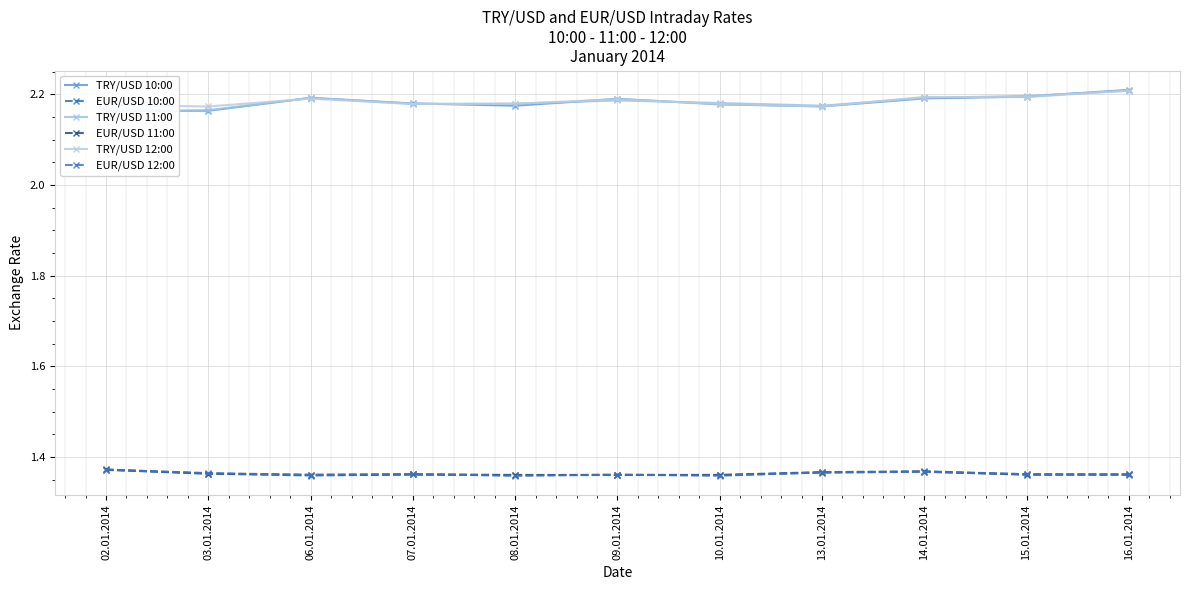

How many series are shown in this chart?

6